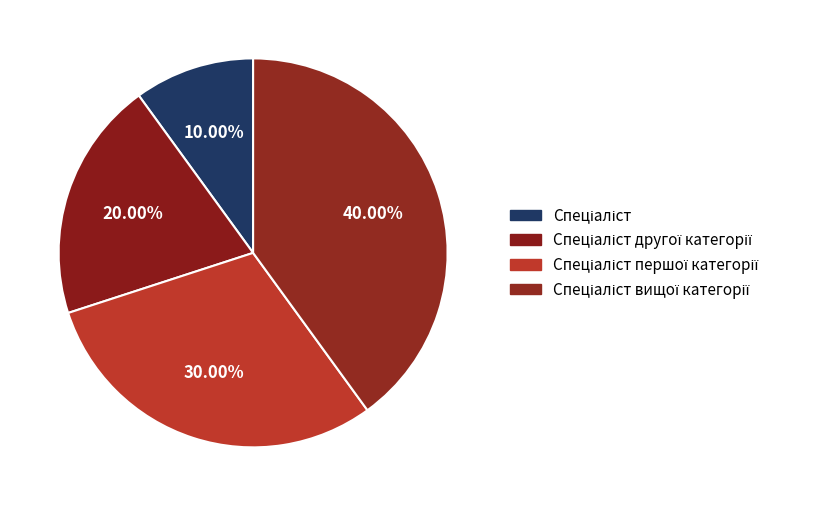

Count the number of slices in the pie.

4